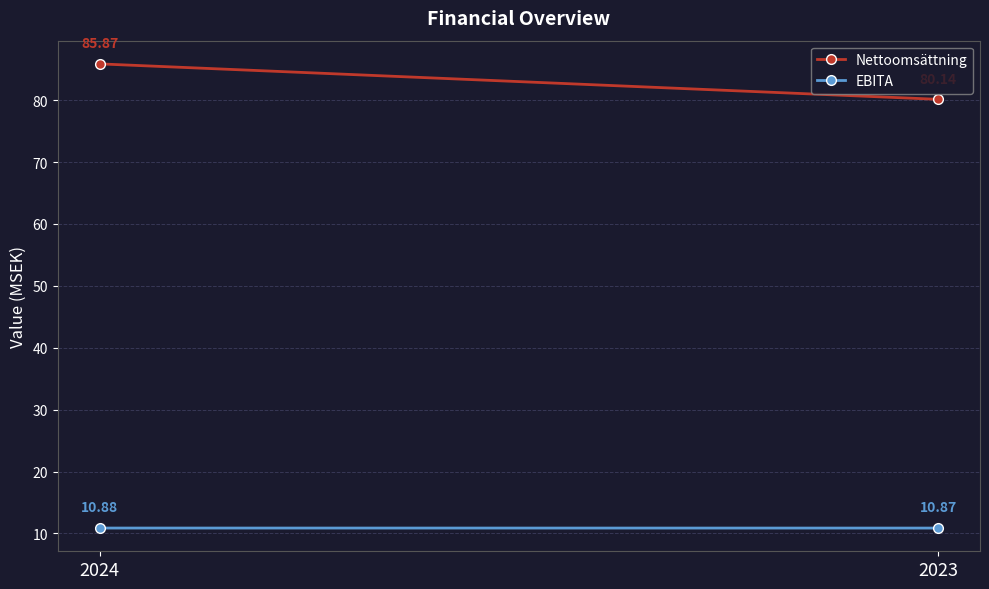

Is this an area chart (filled region under the line)?

No